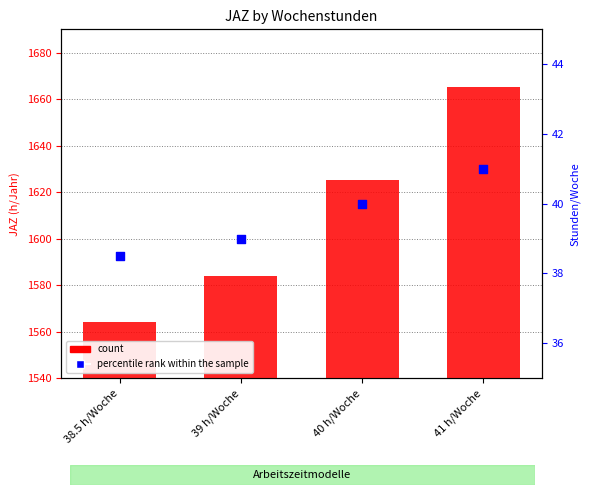

At how many categories does at least one series exceed 1629?

1